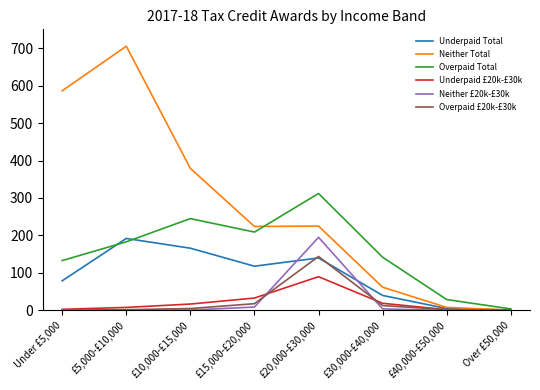

What are all the series names shown in the legend?

Underpaid Total, Neither Total, Overpaid Total, Underpaid £20k-£30k, Neither £20k-£30k, Overpaid £20k-£30k